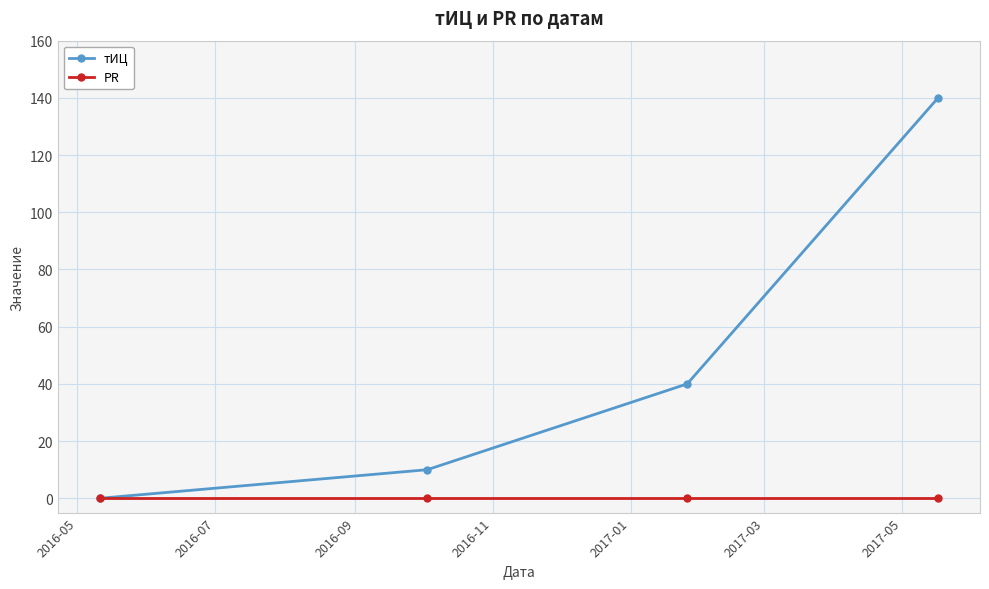

How many values in тИЦ are above zero?

3